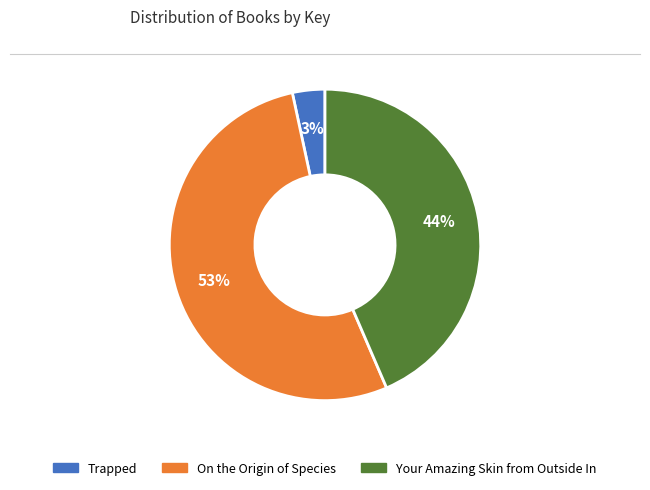

Which has a higher value, Trapped or On the Origin of Species?

On the Origin of Species